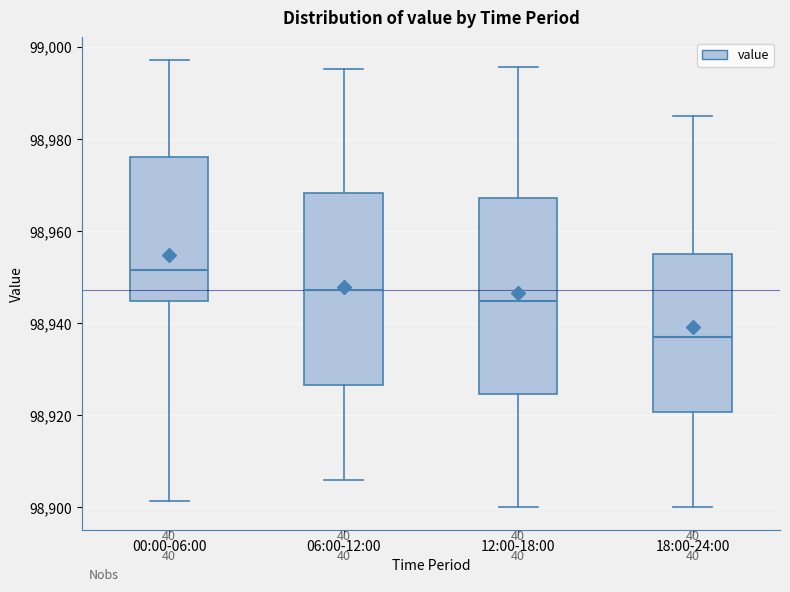

Reading left to right, read every box against the y-axis: the position of its median line, the range the box covers, and the ends of its whiskers. The values are not printed on the chart, so give them approximately, as read against the axis.

00:00-06:00: median 98952, box 98944 to 98976, whiskers 98902 to 98998
06:00-12:00: median 98948, box 98926 to 98968, whiskers 98906 to 98996
12:00-18:00: median 98944, box 98924 to 98968, whiskers 98900 to 98996
18:00-24:00: median 98938, box 98920 to 98954, whiskers 98900 to 98986